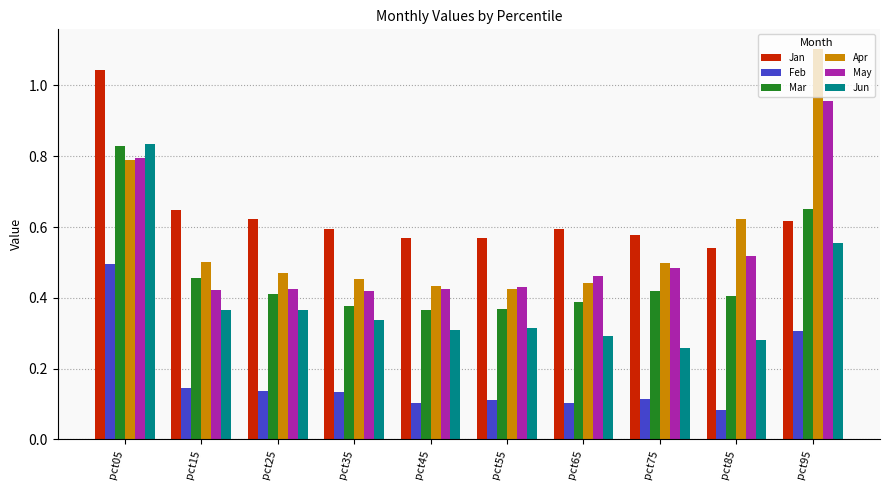

What are all the series names shown in the legend?

Jan, Feb, Mar, Apr, May, Jun